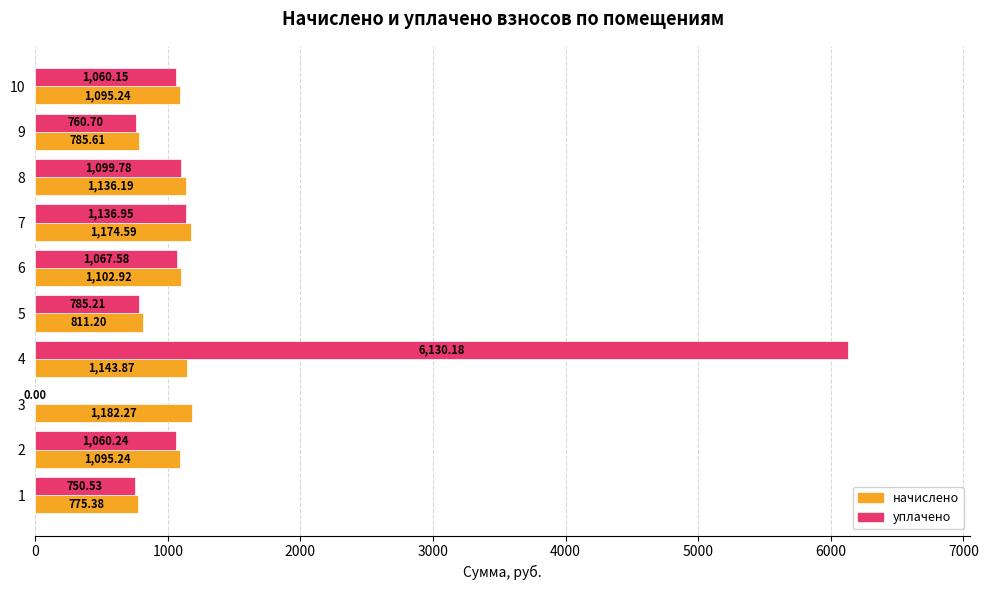

Between 5 and 6, which series saw the biggest shift?

начислено